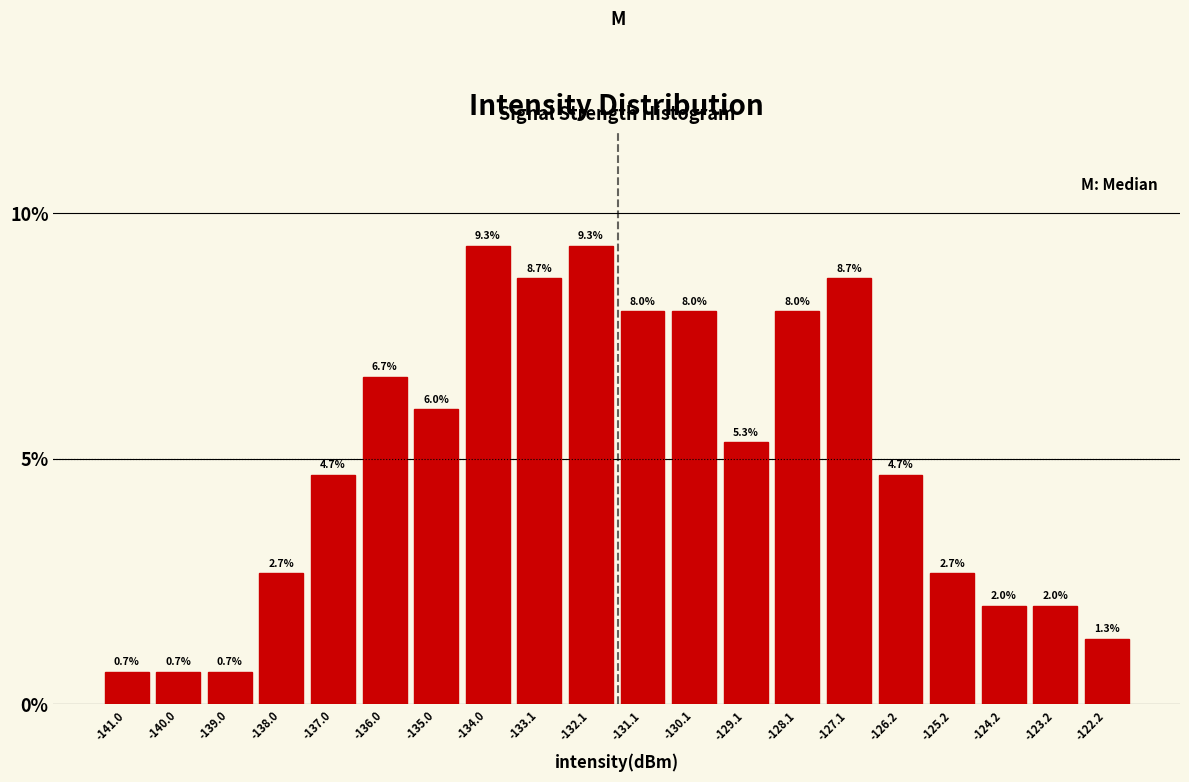

Reading left to right, list every bar in this chart as the range it spans on the x-axis followed by its height. The bar edges are not printed on the chart, so give them approximately, as read against the axis.

-141.4 to -140.5: 0.7
-140.5 to -139.5: 0.7
-139.5 to -138.5: 0.7
-138.5 to -137.5: 2.7
-137.5 to -136.5: 4.7
-136.5 to -135.5: 6.7
-135.5 to -134.5: 6.0
-134.5 to -133.6: 9.3
-133.6 to -132.6: 8.7
-132.6 to -131.6: 9.3
-131.6 to -130.6: 8.0
-130.6 to -129.6: 8.0
-129.6 to -128.6: 5.3
-128.6 to -127.6: 8.0
-127.6 to -126.7: 8.7
-126.7 to -125.7: 4.7
-125.7 to -124.7: 2.7
-124.7 to -123.7: 2.0
-123.7 to -122.7: 2.0
-122.7 to -121.7: 1.3